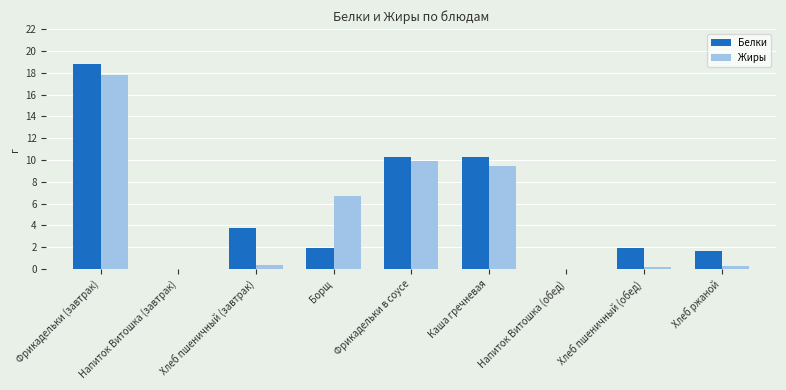

What value does the Белки series have at Каша гречневая?

10.3